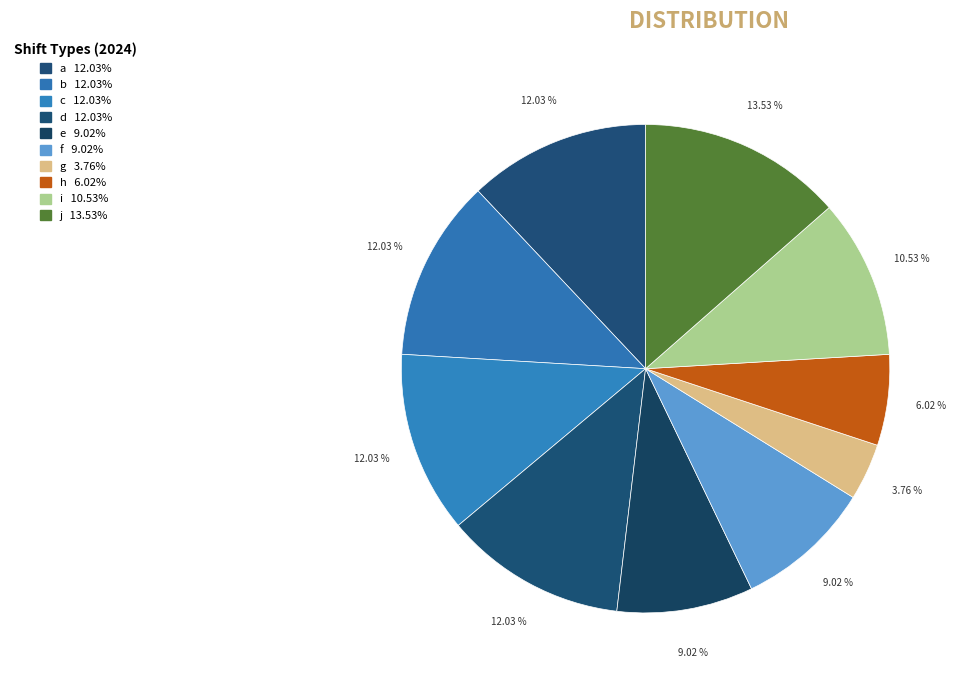

What percentage is the a slice, to the nearest percent?

12%